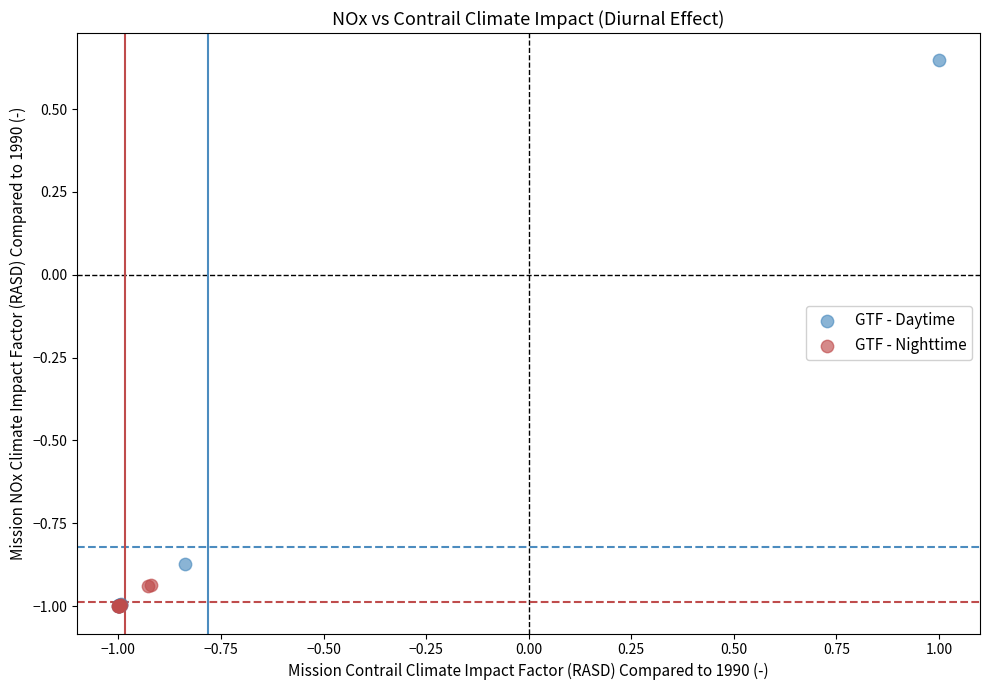

Which series has the largest Y range (max minus min)?

GTF - Daytime